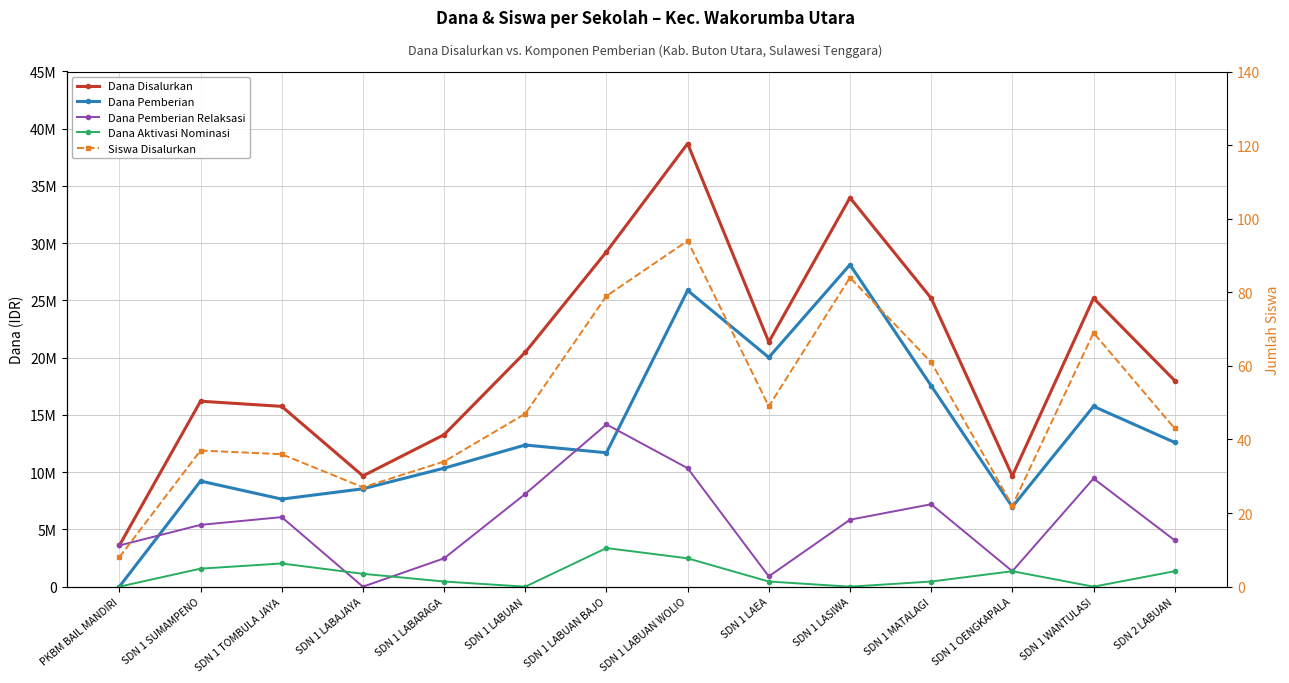

The value of Dana Pemberian Relaksasi at SDN 1 TOMBULA JAYA is 6075000. True or false?

True